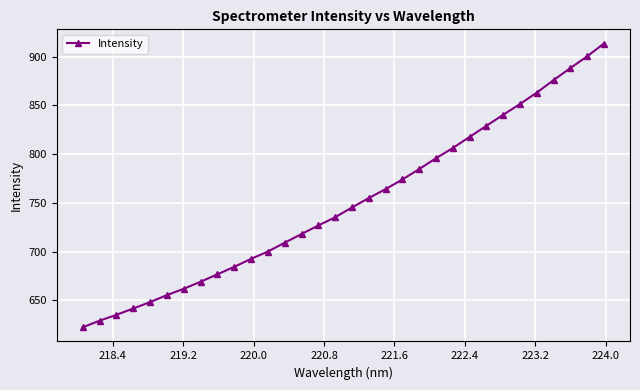

True or false: the data has more than 0 interior local peaks.

False